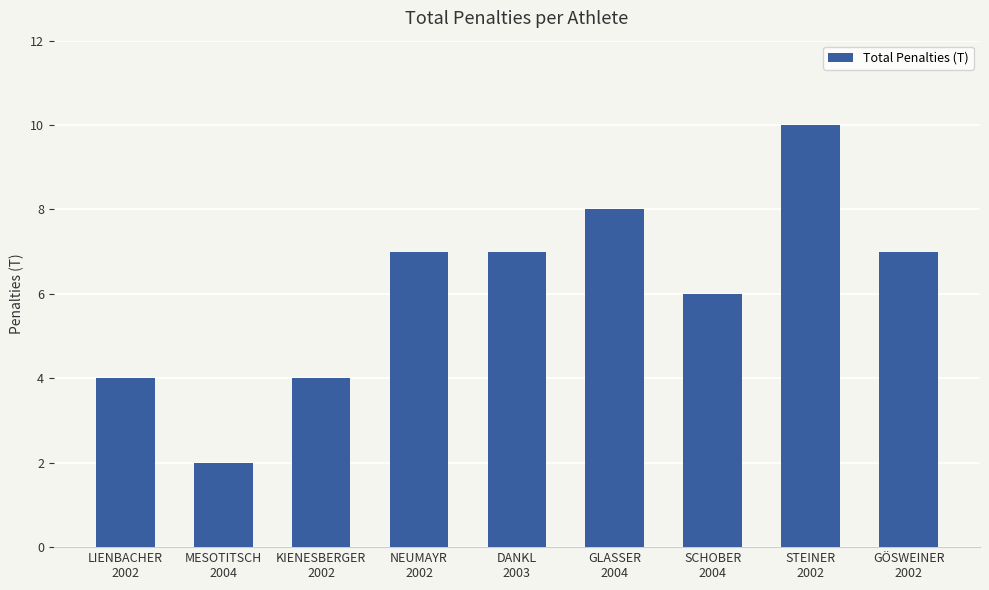

What is the change in value from MESOTITSCH
2004 to SCHOBER
2004?

+4